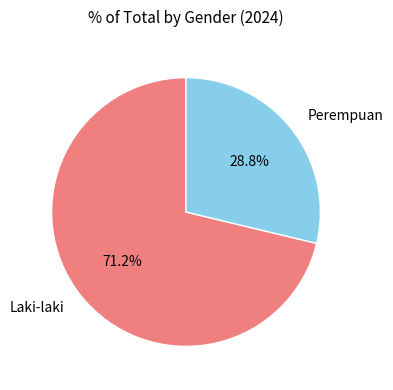

Combined, what portion of the pie is Laki-laki and Perempuan?

100.0%